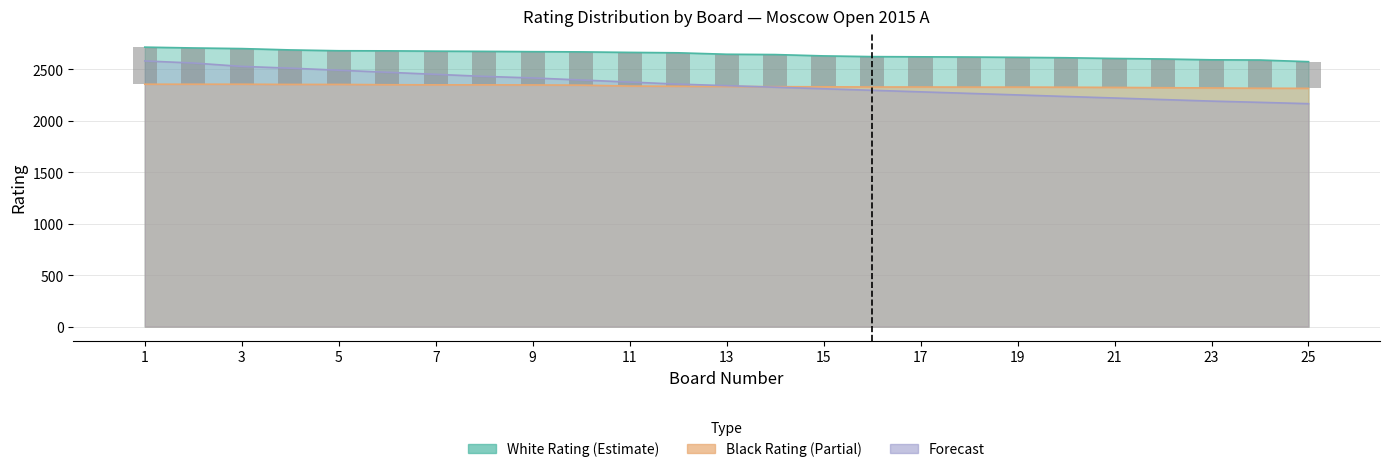

How many bars are there in total?

25